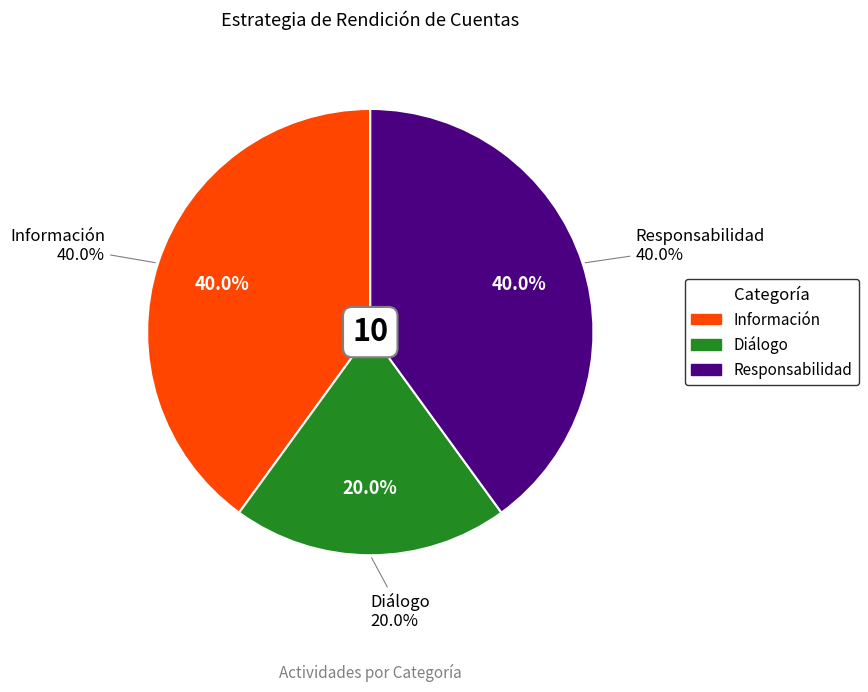

Is it true that Información is 25% of the pie?

False